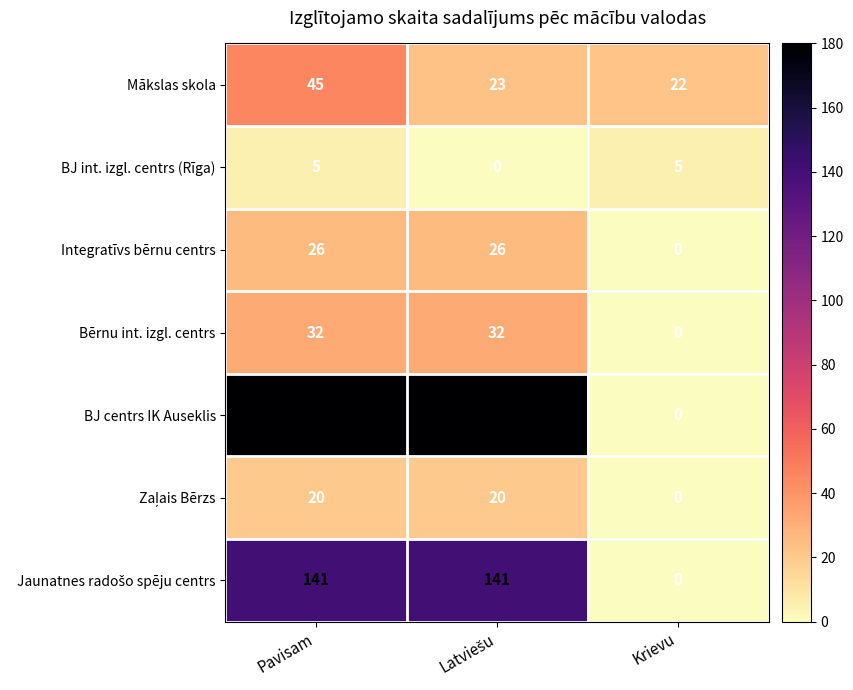

What is the difference between the maximum and minimum values in the BJ int. izgl. centrs (Rīga) series?

5